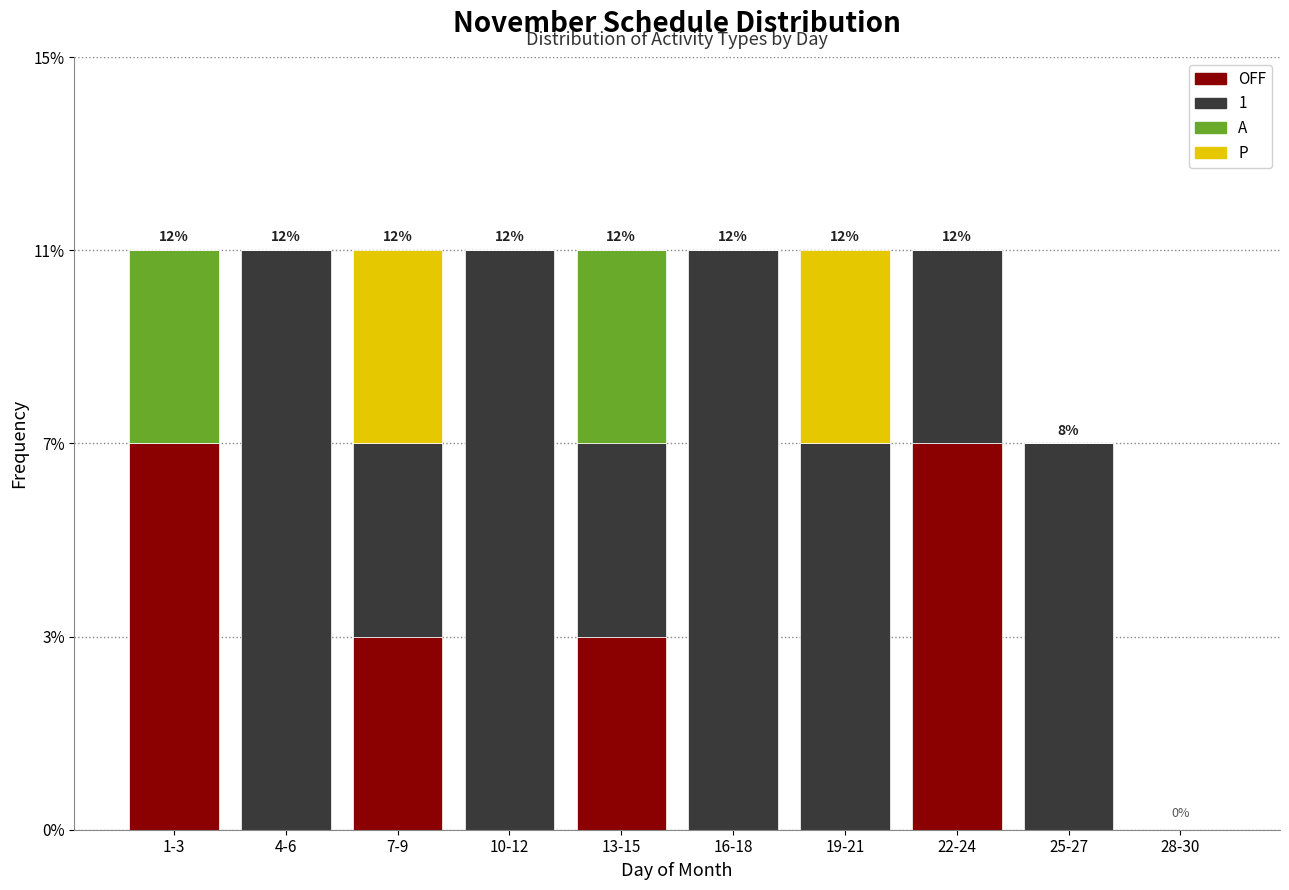

What are all the series names shown in the legend?

OFF, 1, A, P